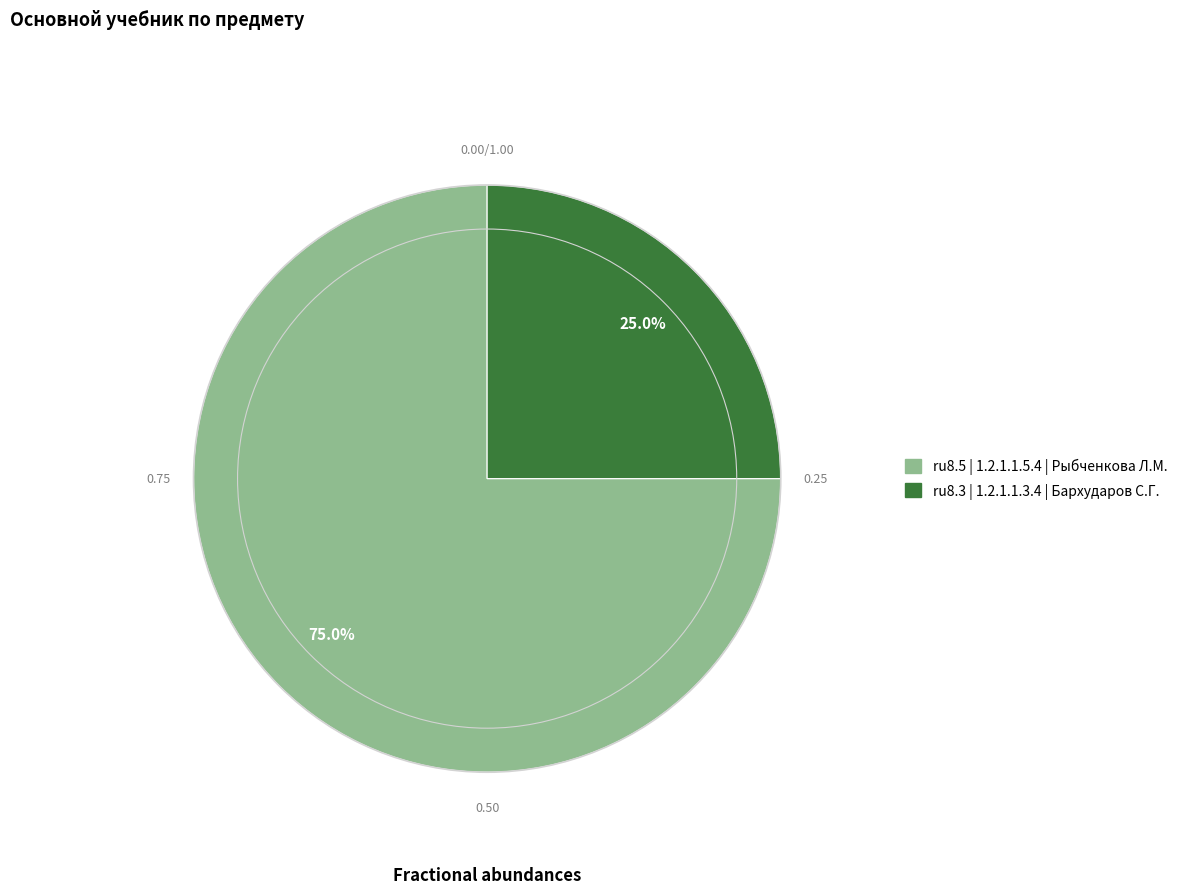

How much of the chart is everything except ru8.3 | 1.2.1.1.3.4 | Бархударов С.Г.?

75.0%